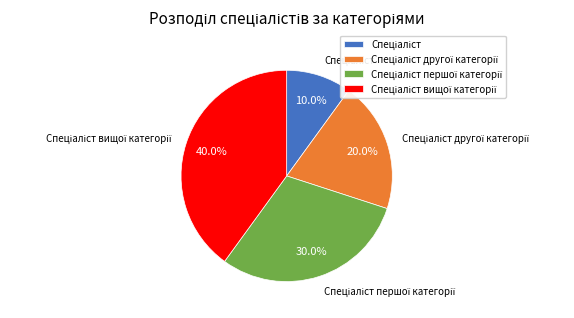

Is there any slice that represents more than half of the pie?

No